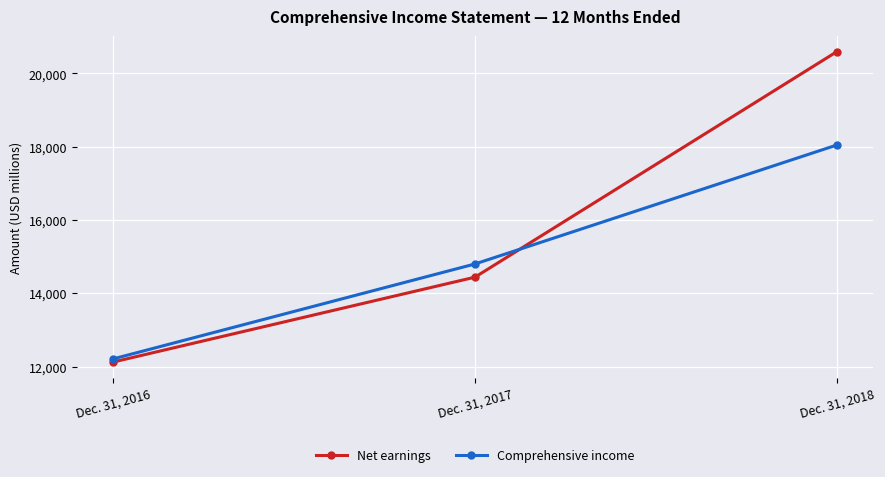

What is the total value across all series at Dec. 31, 2017?

29238